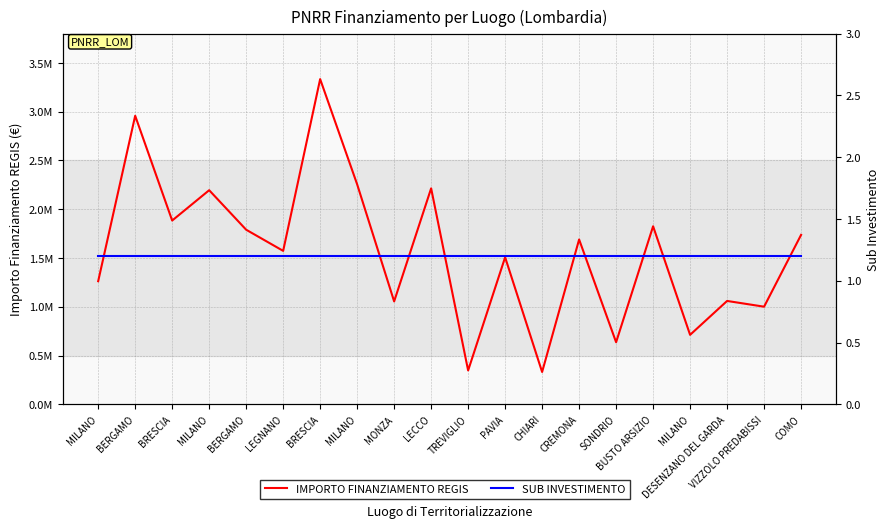

How many values in the IMPORTO FINANZIAMENTO REGIS series exceed 1689990?

9